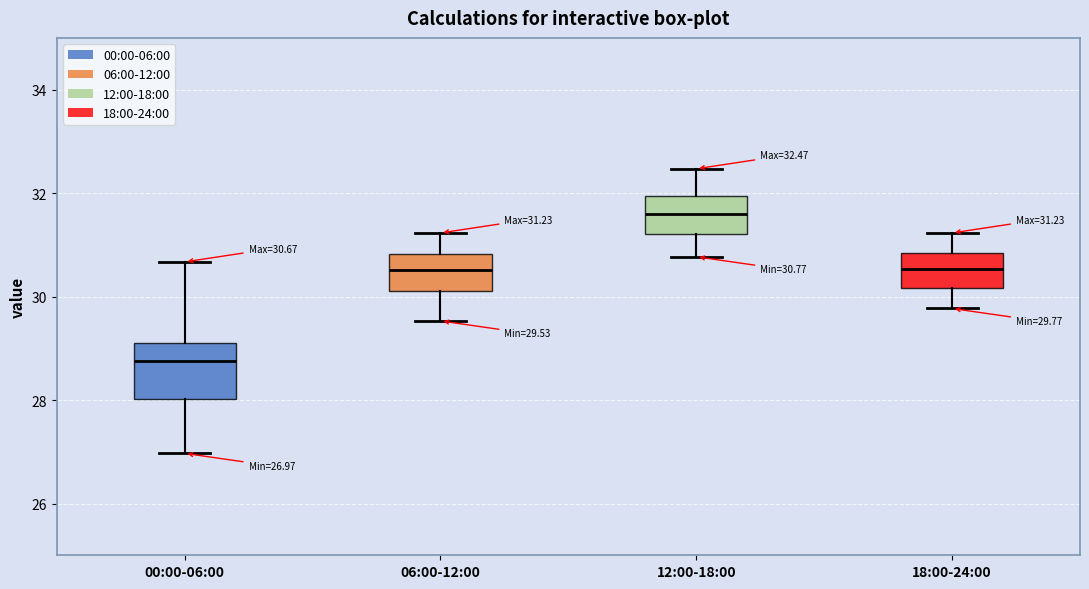

Which box's median line is the lowest?

00:00-06:00